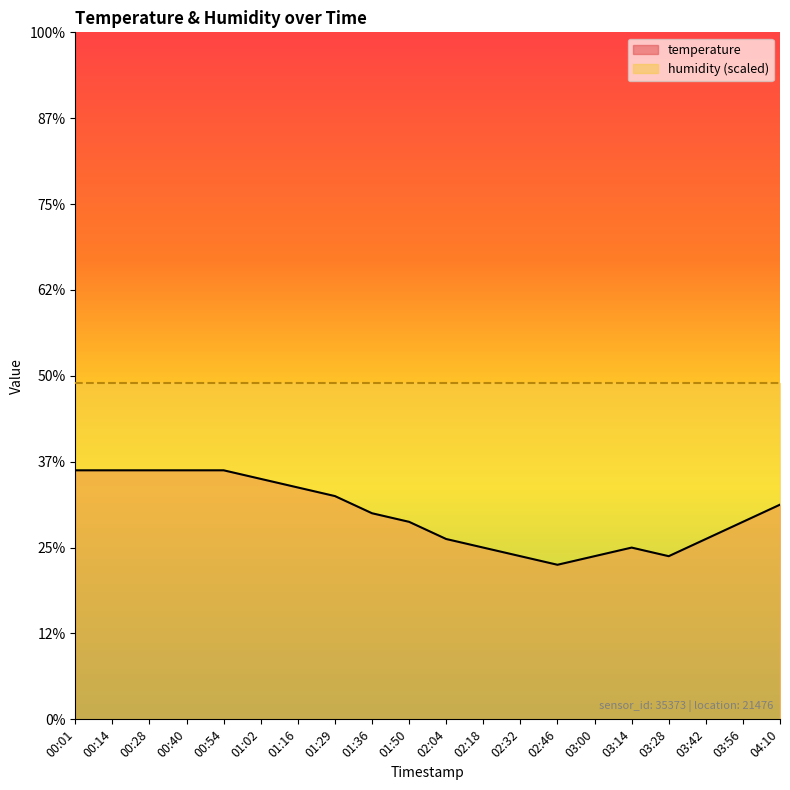

List the labels in order of value, largest first.

00:01, 00:14, 00:28, 00:40, 00:54, 01:02, 01:16, 01:29, 04:10, 01:36, 01:50, 03:56, 02:04, 03:42, 02:18, 03:14, 02:32, 03:00, 03:28, 02:46